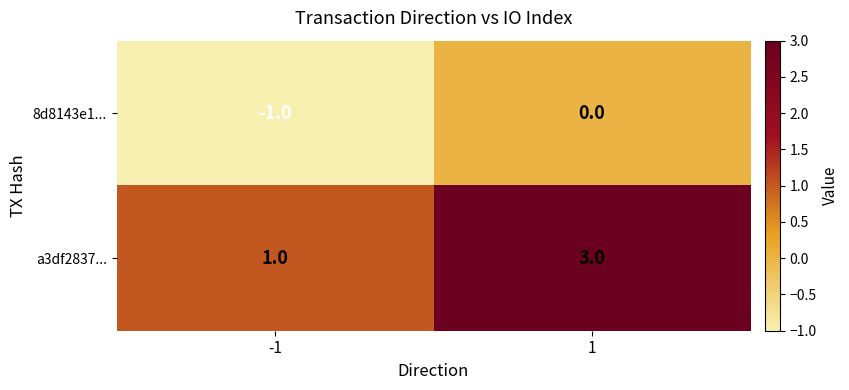

At -1, list the series in order from largest to smallest.

a3df2837..., 8d8143e1...